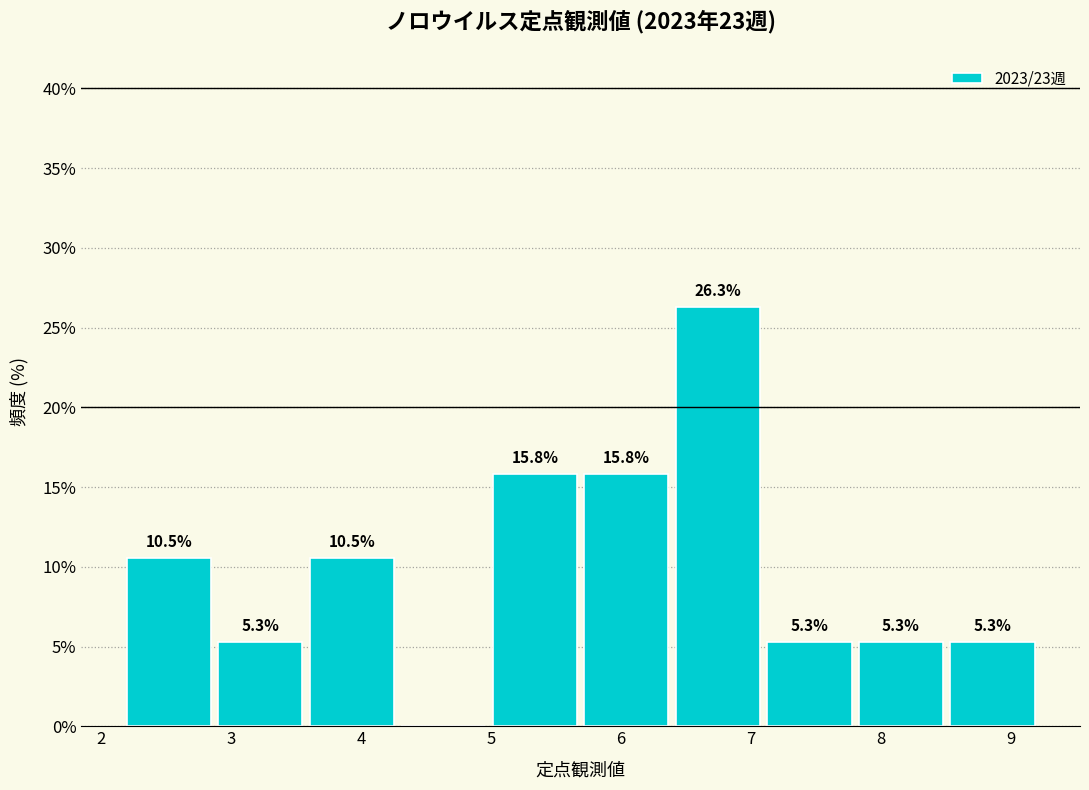

Which range on the x-axis has the tallest bar?

6.4 to 7.1